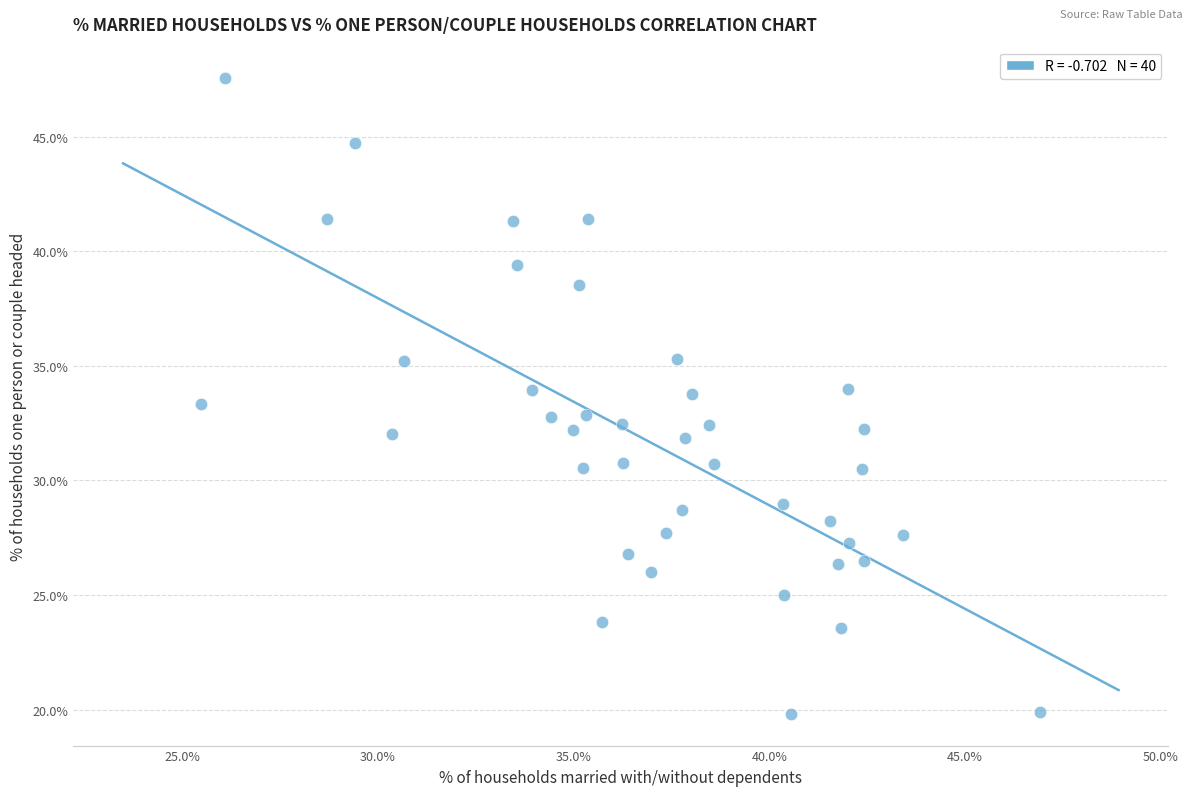

What is the range of Y values (max minus min)?

27.7